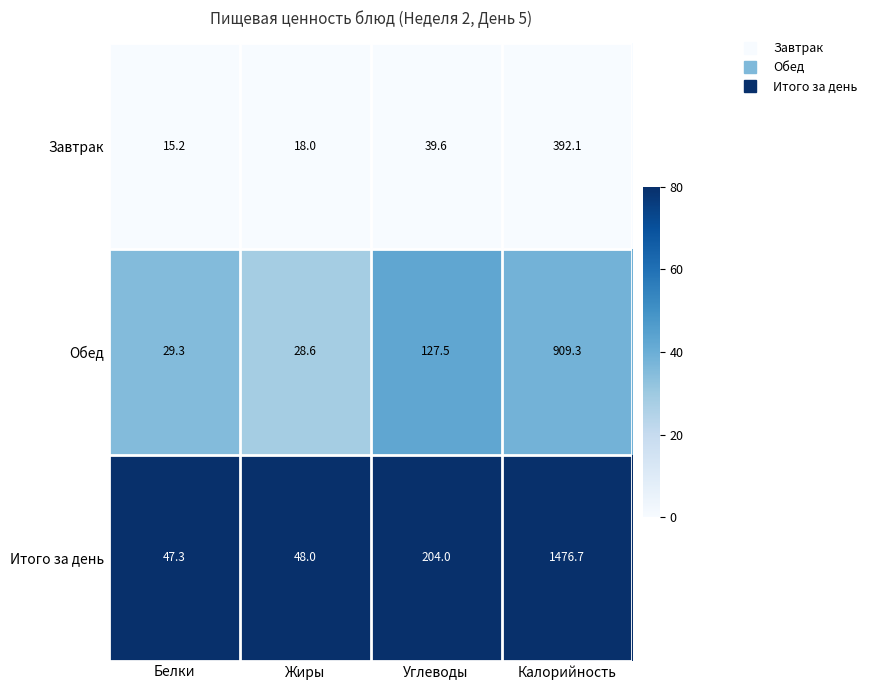

True or false: Обед has a value of 28.6 at Жиры.

True